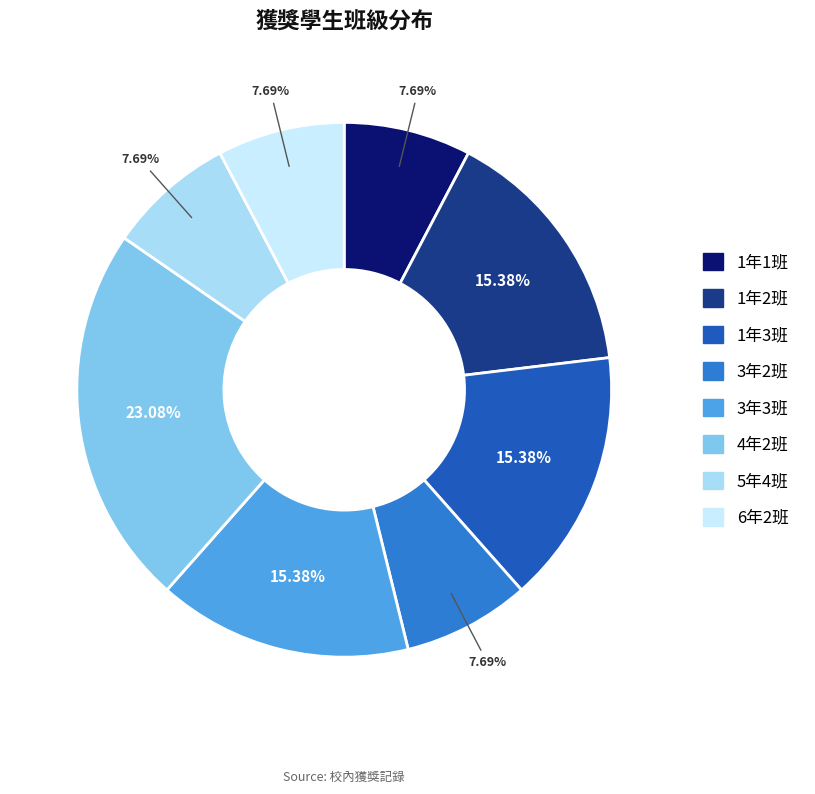

What percentage do 4年2班 and 1年3班 together represent?

38.5%